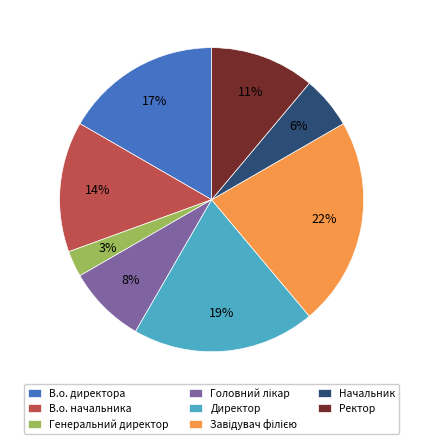

Count the number of slices in the pie.

8